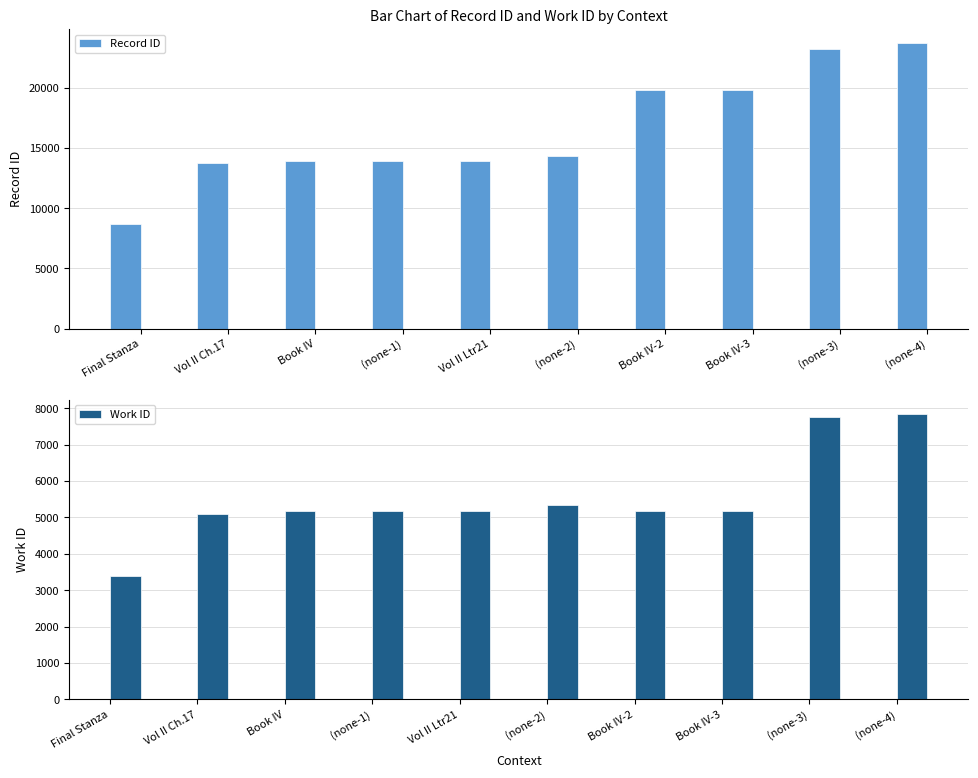

Rank the series by their average value, from lowest to highest.

Work ID, Record ID